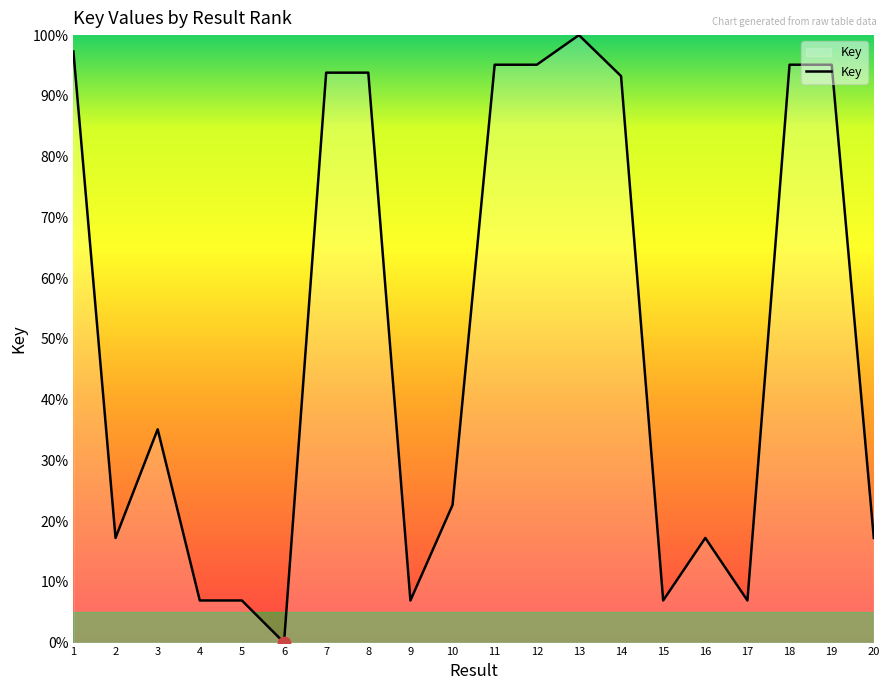

What is the change in value from 6 to 11?

+95.1